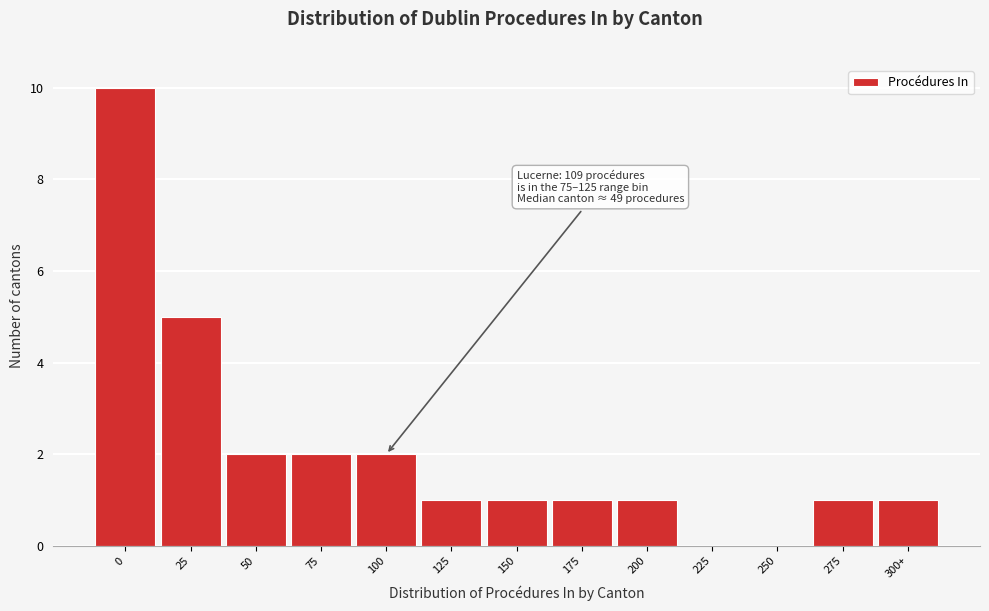

Reading left to right, list all the values displayed in this chart.

0=10	25=5	50=2	75=2	100=2	125=1	150=1	175=1	200=1	225=0	250=0	275=1	300+=1